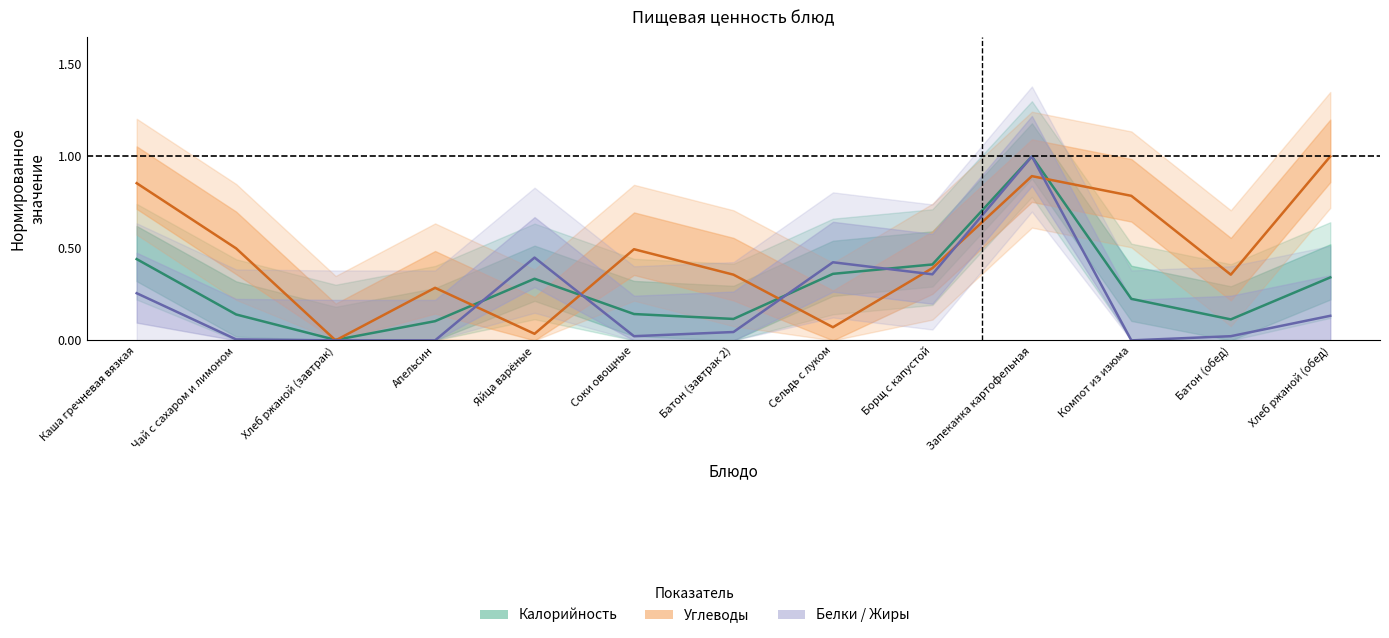

What is the total value across all series at Апельсин?

0.4